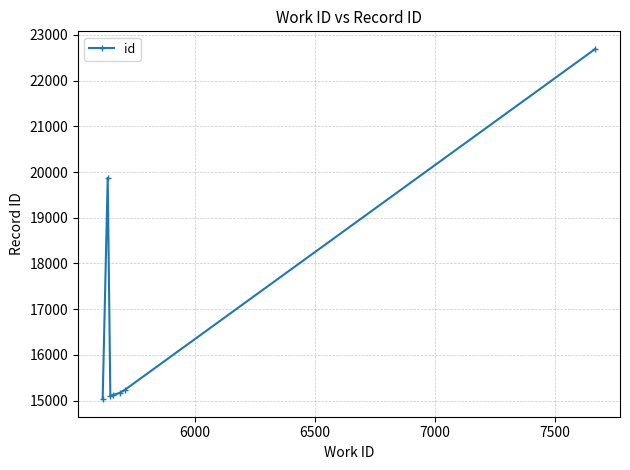

What is the value of the 2nd point from the left?

19872